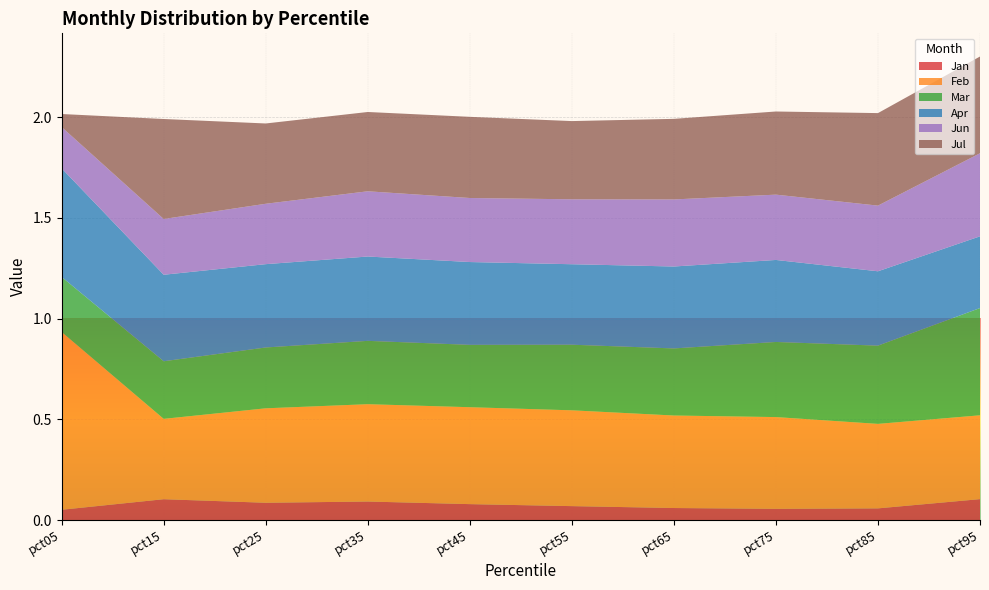

Reading right to left, transcribe all the data shown in this chart.

Jan: pct95=0.1	pct85=0.1	pct75=0.1	pct65=0.1	pct55=0.1	pct45=0.1	pct35=0.1	pct25=0.1	pct15=0.1	pct05=0.1
Feb: pct95=0.4	pct85=0.4	pct75=0.5	pct65=0.5	pct55=0.5	pct45=0.5	pct35=0.5	pct25=0.5	pct15=0.4	pct05=0.9
Mar: pct95=0.5	pct85=0.4	pct75=0.4	pct65=0.3	pct55=0.3	pct45=0.3	pct35=0.3	pct25=0.3	pct15=0.3	pct05=0.3
Apr: pct95=0.4	pct85=0.4	pct75=0.4	pct65=0.4	pct55=0.4	pct45=0.4	pct35=0.4	pct25=0.4	pct15=0.4	pct05=0.5
Jun: pct95=0.4	pct85=0.3	pct75=0.3	pct65=0.3	pct55=0.3	pct45=0.3	pct35=0.3	pct25=0.3	pct15=0.3	pct05=0.2
Jul: pct95=0.5	pct85=0.5	pct75=0.4	pct65=0.4	pct55=0.4	pct45=0.4	pct35=0.4	pct25=0.4	pct15=0.5	pct05=0.1